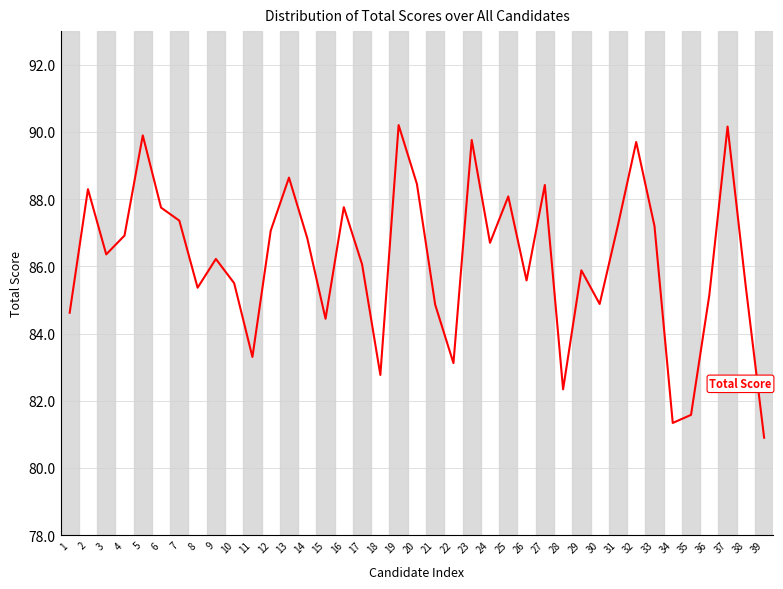

How many lines are shown in the chart?

1